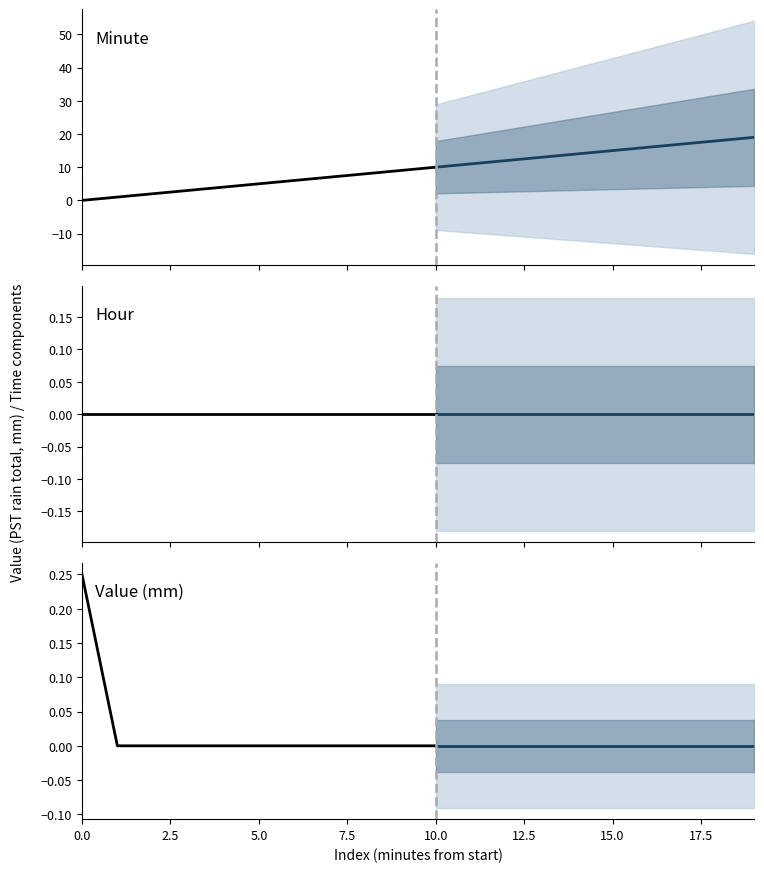

True or false: Minute has a value of 16.0 at 16.

True